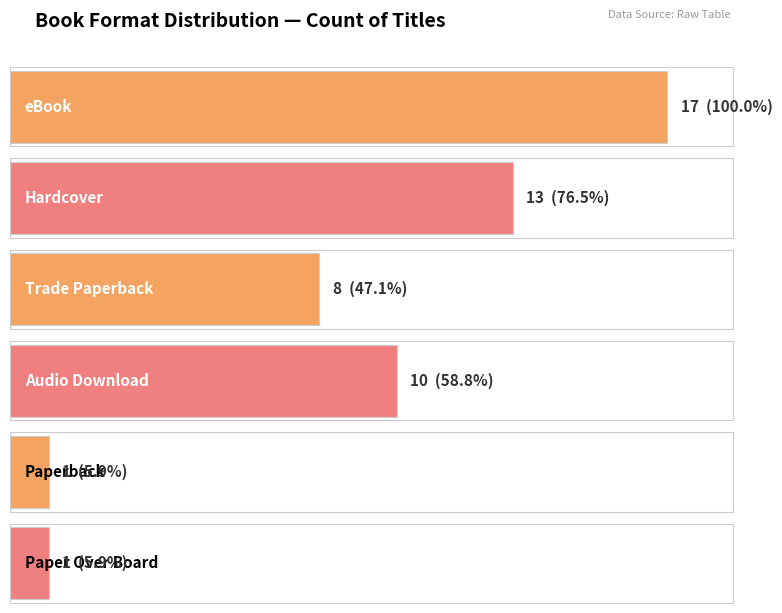

Reading left to right, extract all data points from this chart.

eBook=17	Hardcover=13	Trade Paperback=8	Audio Download=10	Paperback=1	Paper Over Board=1